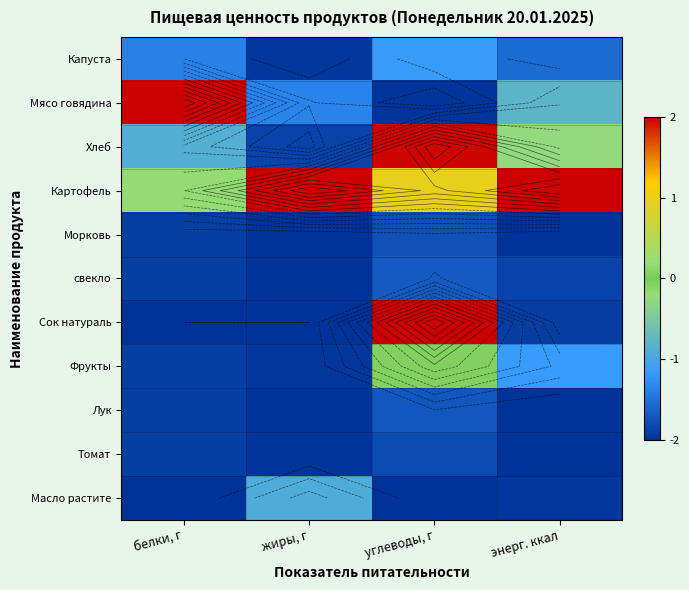

Where is Томат nearest to the value -1?

углеводы, г